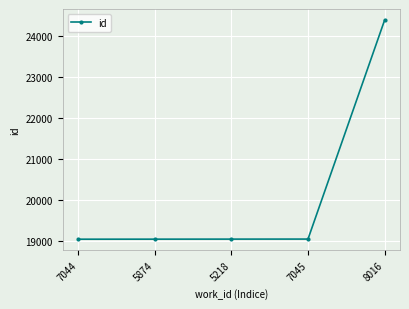

At which label is the value closest to 21720?

7045